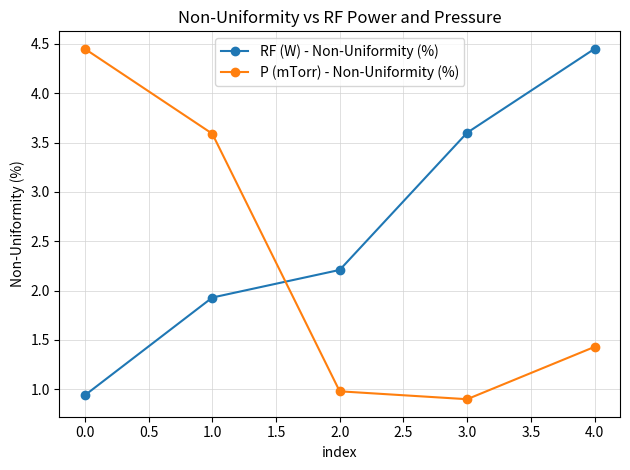

At how many categories does at least one series exceed 3?

4